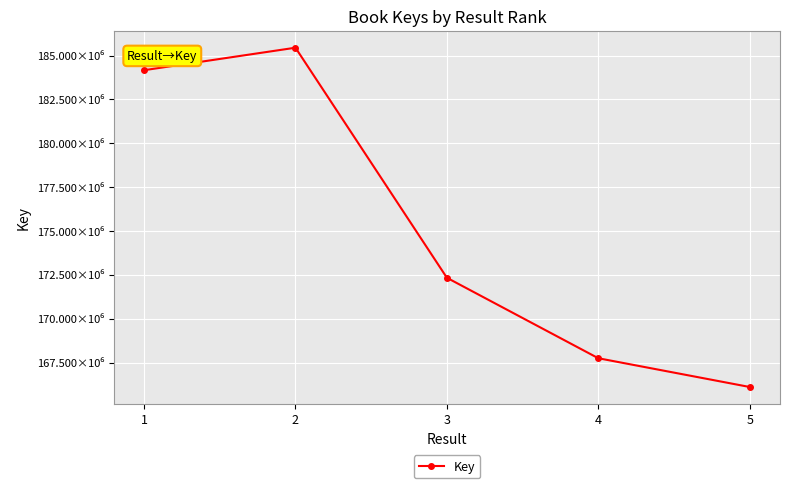

Reading left to right, transcribe all the data shown in this chart.

1=184163619	2=185445183	3=172336858	4=167752315	5=166113476